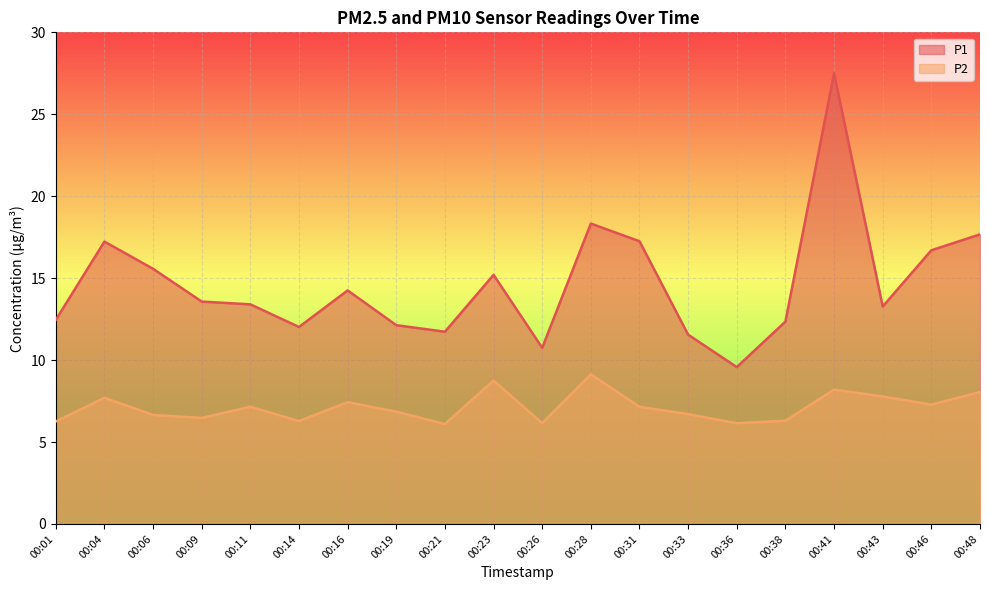

Is it true that P2 equals 8.8 at 00:21?

False